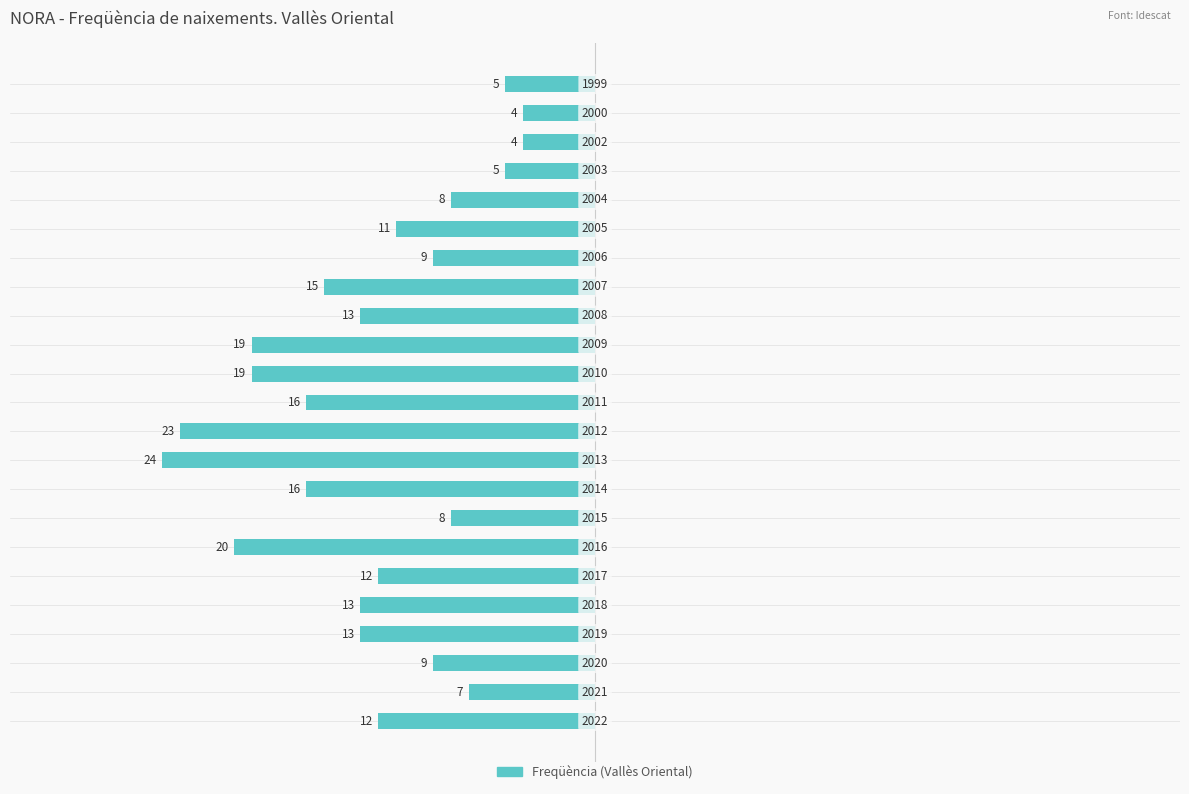

The value at 2013 is 14. True or false?

False